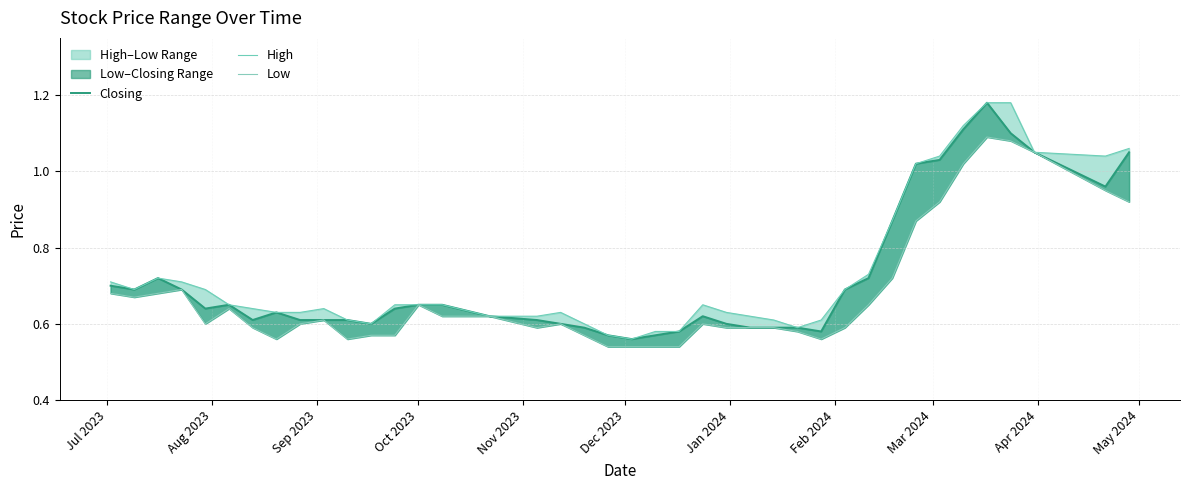

What is the minimum value for Low?

0.5